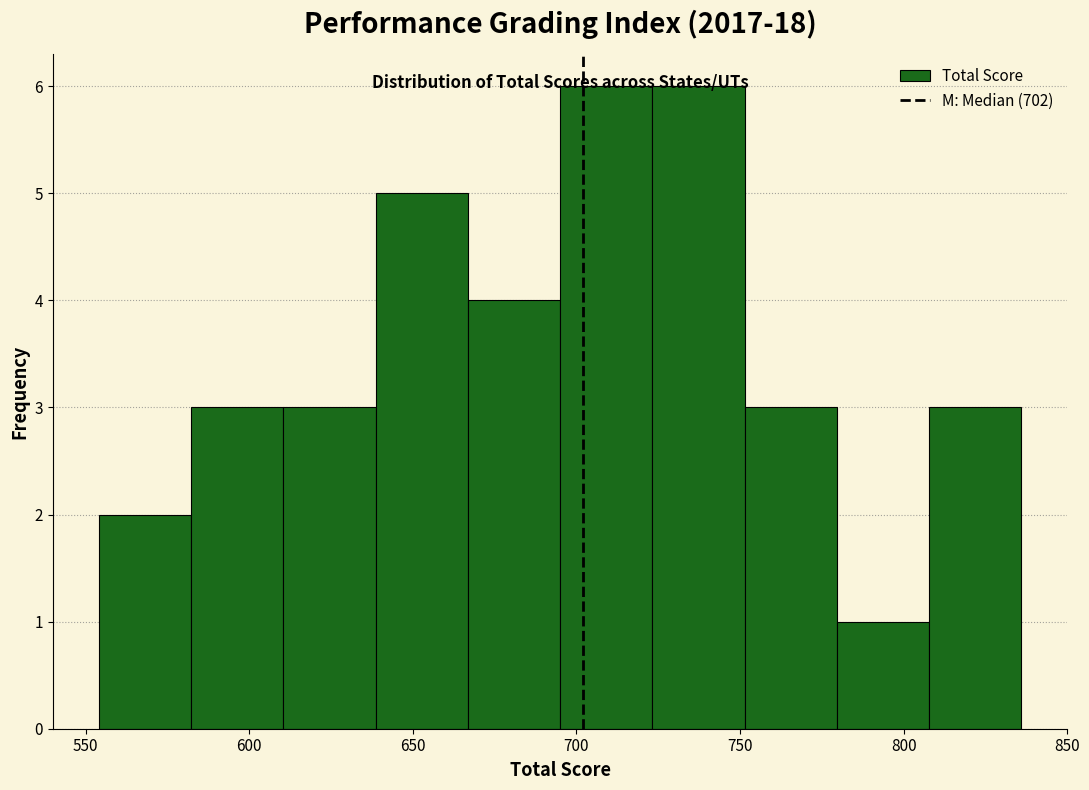

Reading left to right, transcribe this chart: for each bar, give the range it covers on the x-axis and its height. Neither the bar edges nor the heights are printed on the chart, so give them approximately, as read against the axes.

555 to 580: 2
580 to 610: 3
610 to 640: 3
640 to 665: 5
665 to 695: 4
695 to 725: 6
725 to 750: 6
750 to 780: 3
780 to 810: 1
810 to 835: 3